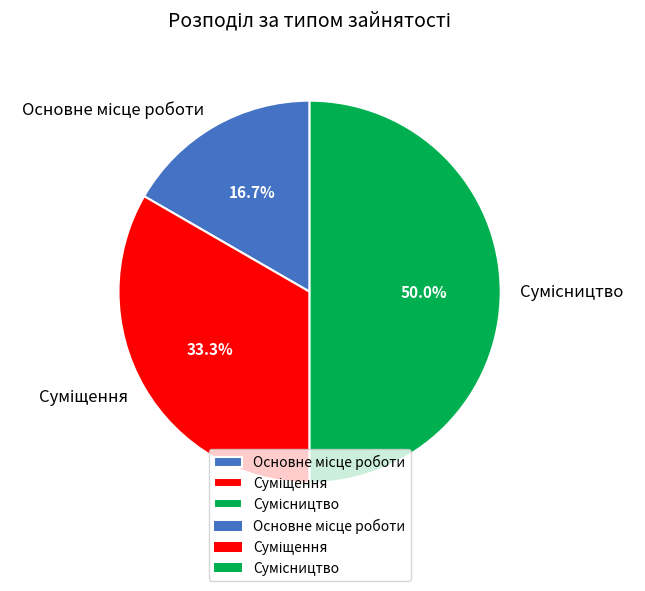

What is the largest slice in the pie chart?

Сумісництво